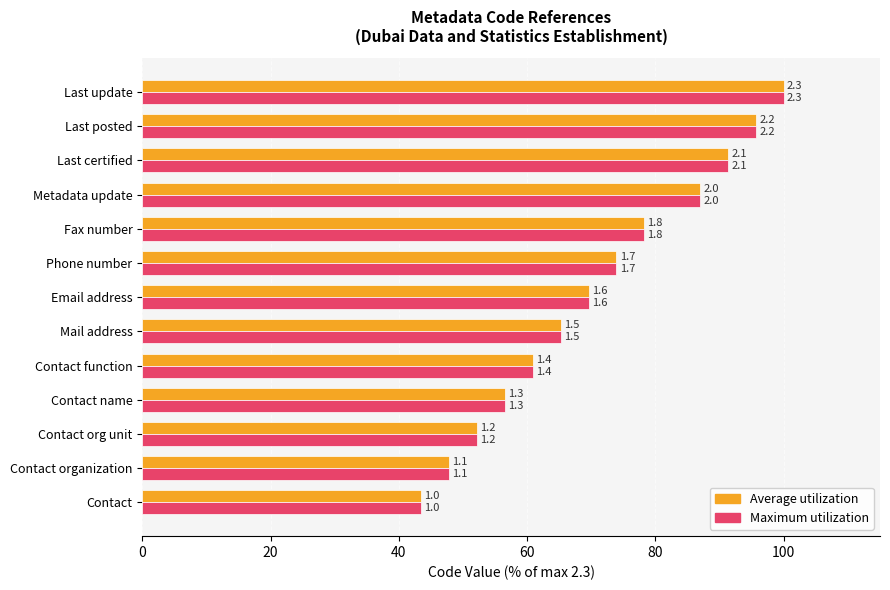

Reading right to left, list all the values displayed in this chart.

Average utilization: 100.0	95.7	91.3	87.0	78.3	73.9	69.6	65.2	60.9	56.5	52.2	47.8	43.5
Maximum utilization: 100.0	95.7	91.3	87.0	78.3	73.9	69.6	65.2	60.9	56.5	52.2	47.8	43.5